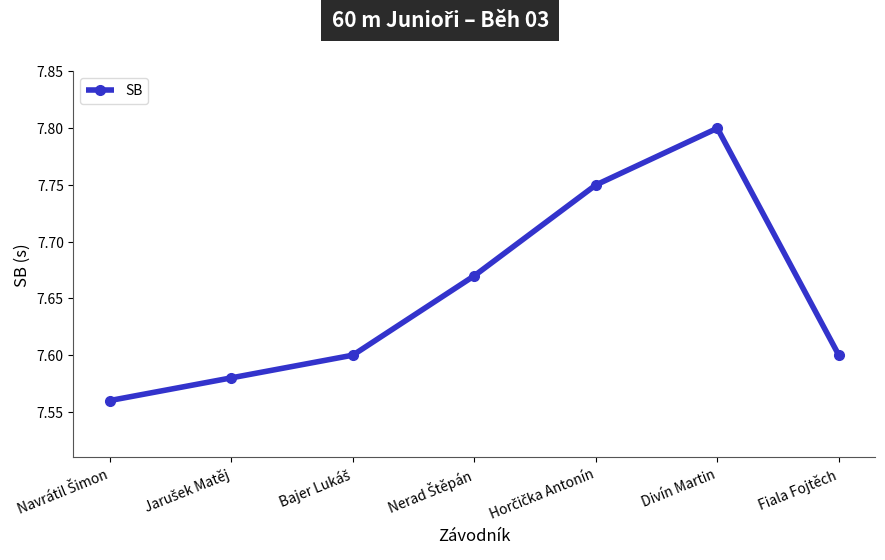

How many values are between 7 and 8?

7